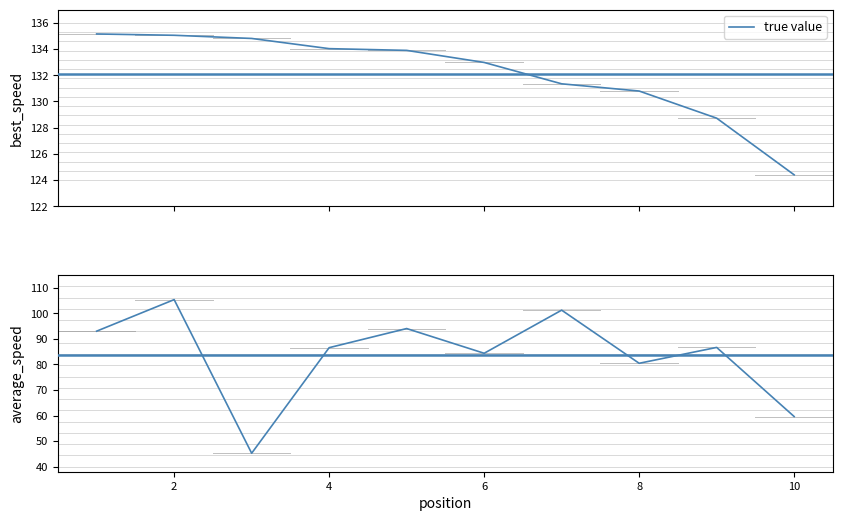

At which category does the chart reach its peak across all series?

2